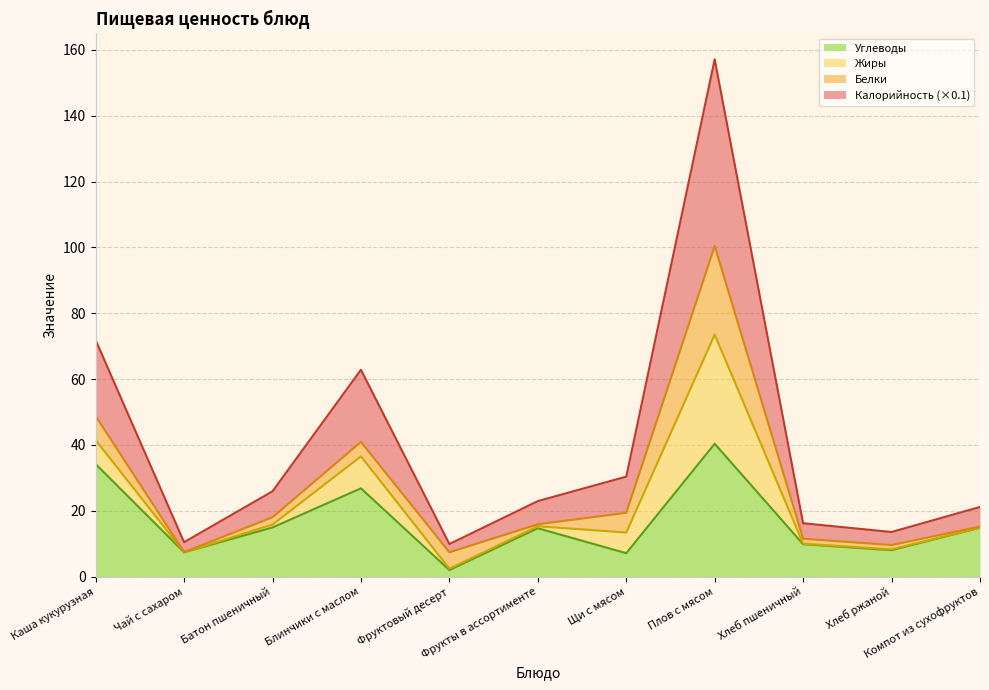

At which category does the chart reach its minimum across all series?

Фруктовый десерт